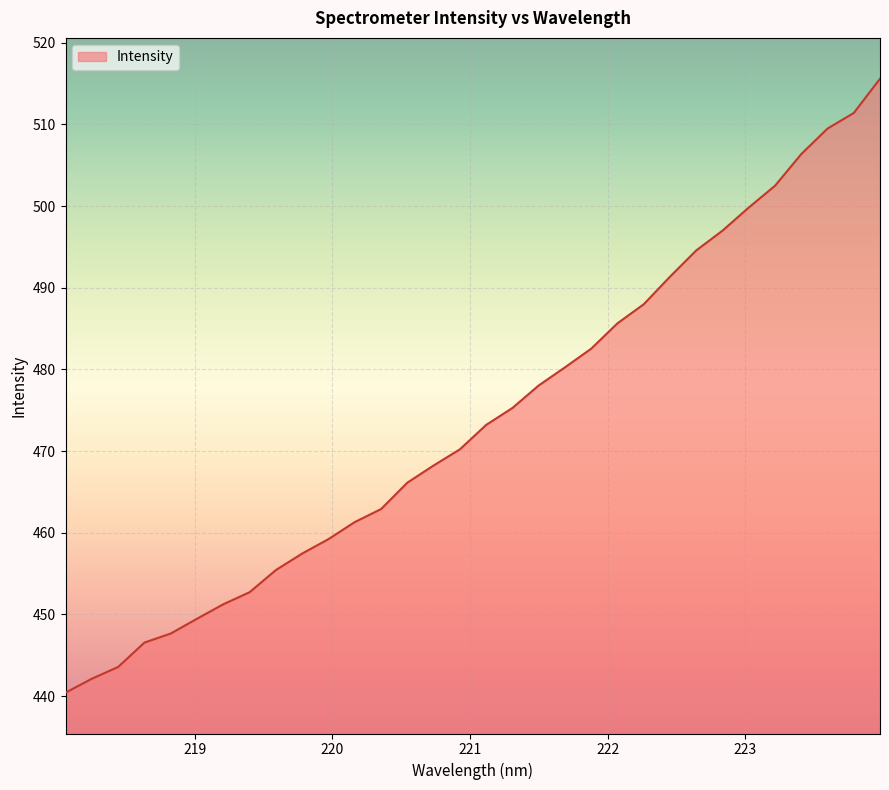

What is the smallest value displayed?

440.4